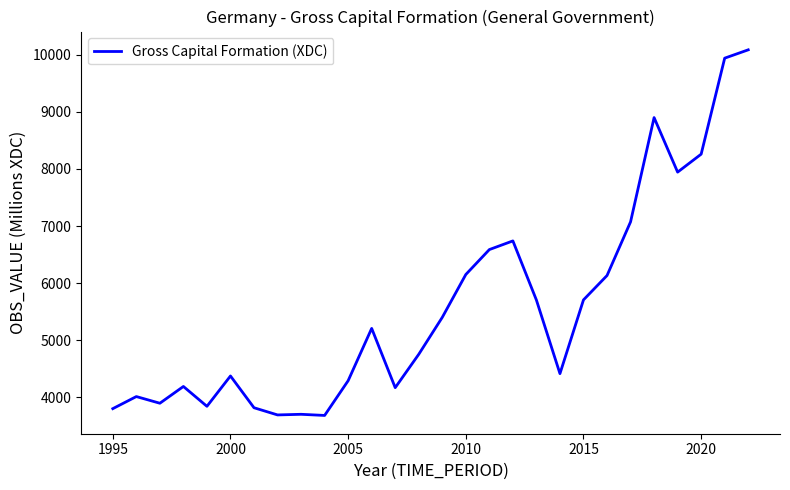

What is the smallest value displayed?

3679